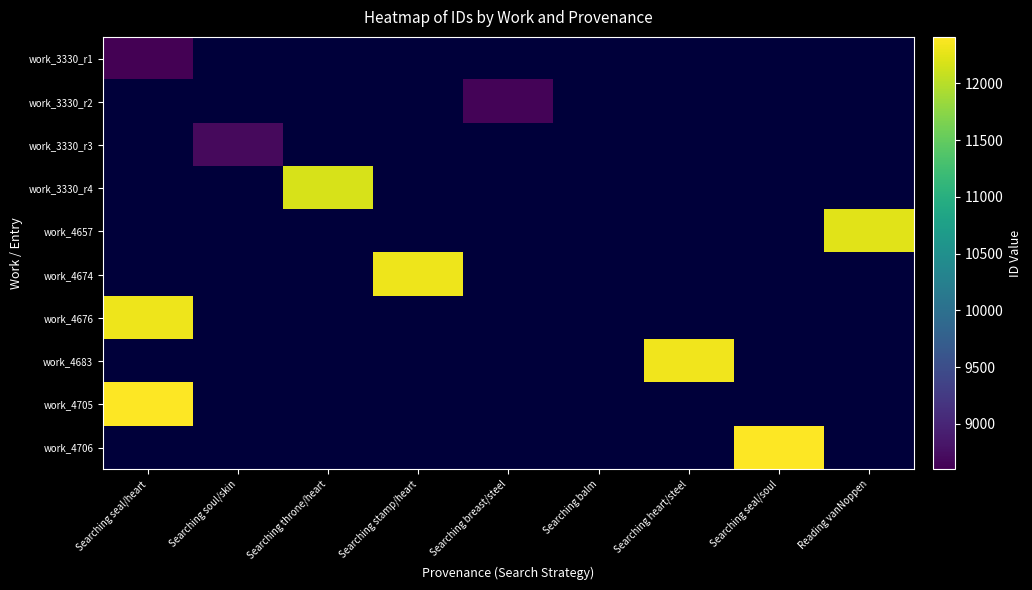

List the series in order of their overall mean, lowest first.

work_3330_r1, work_3330_r2, work_3330_r3, work_3330_r4, work_4657, work_4674, work_4676, work_4683, work_4705, work_4706